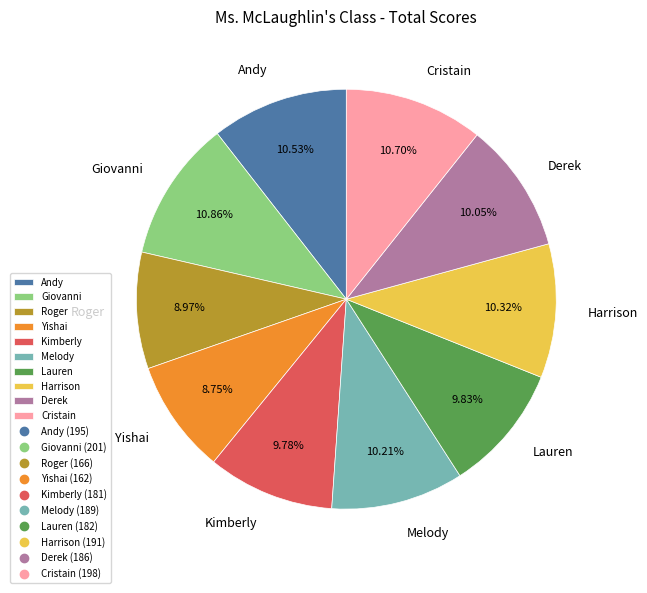

Count the number of slices in the pie.

10